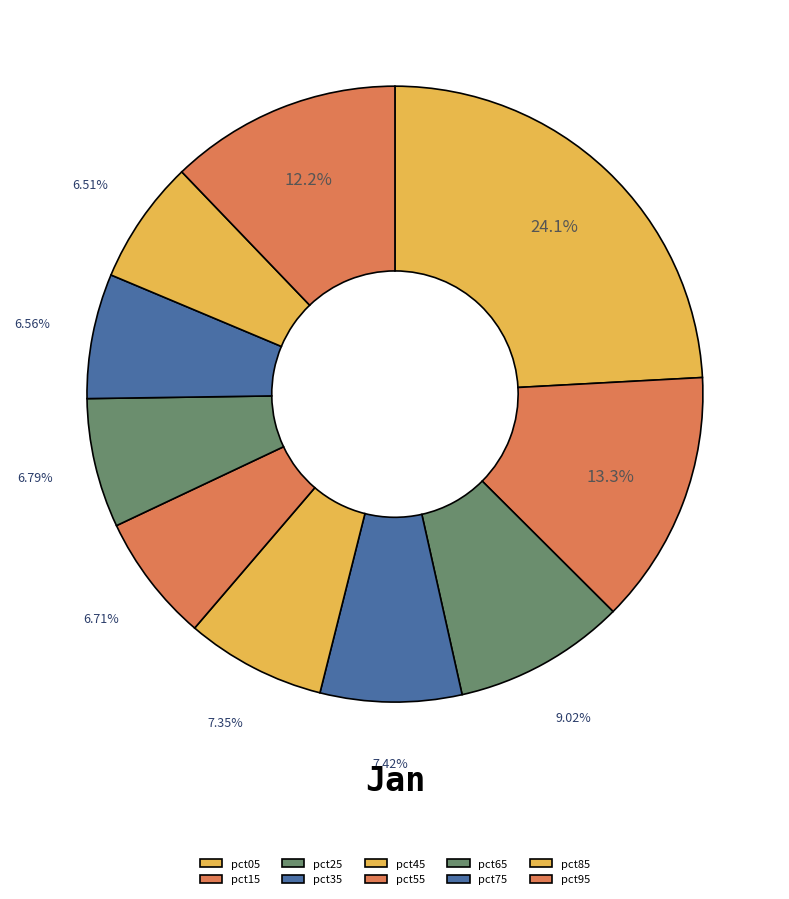

What is the total percentage of pct05 and pct95?

36.3%